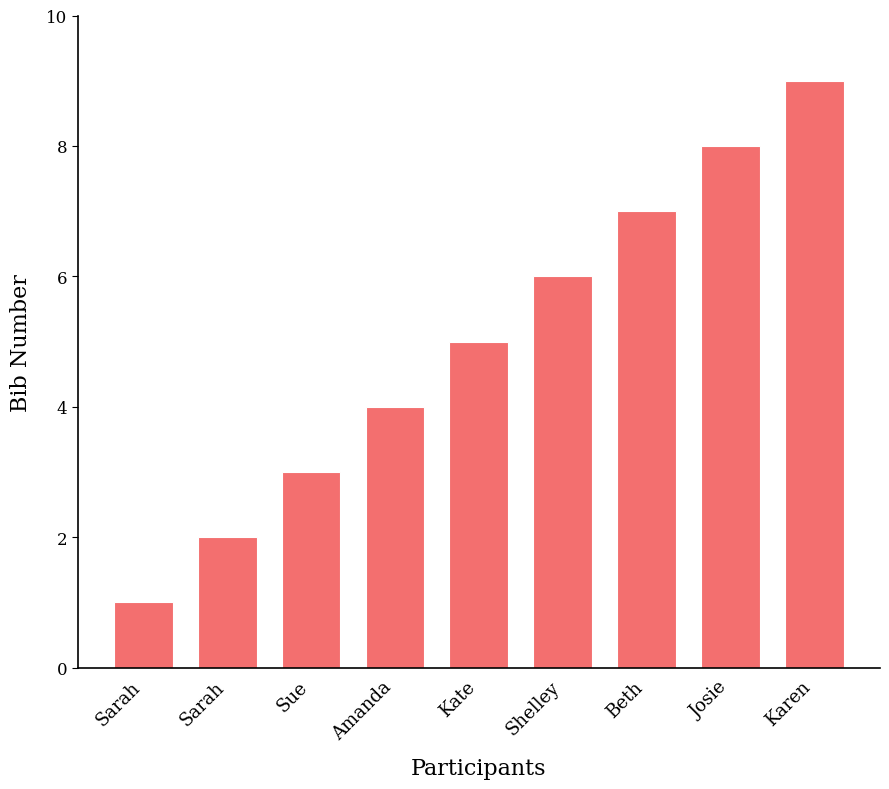

Are the bars grouped side by side (vs. stacked)?

No